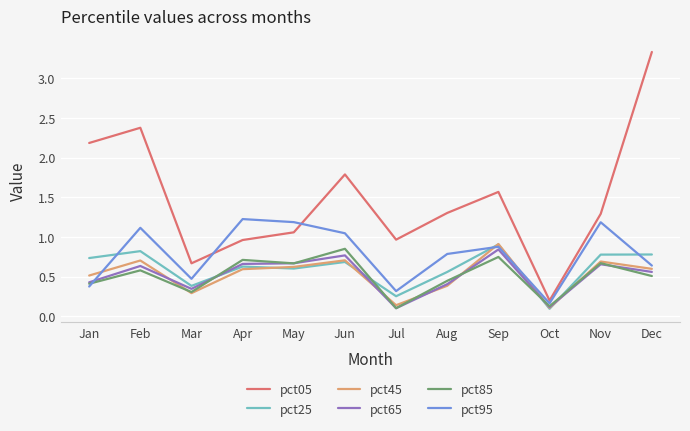

What is the spread (max minus min) of values at Jan?

1.8